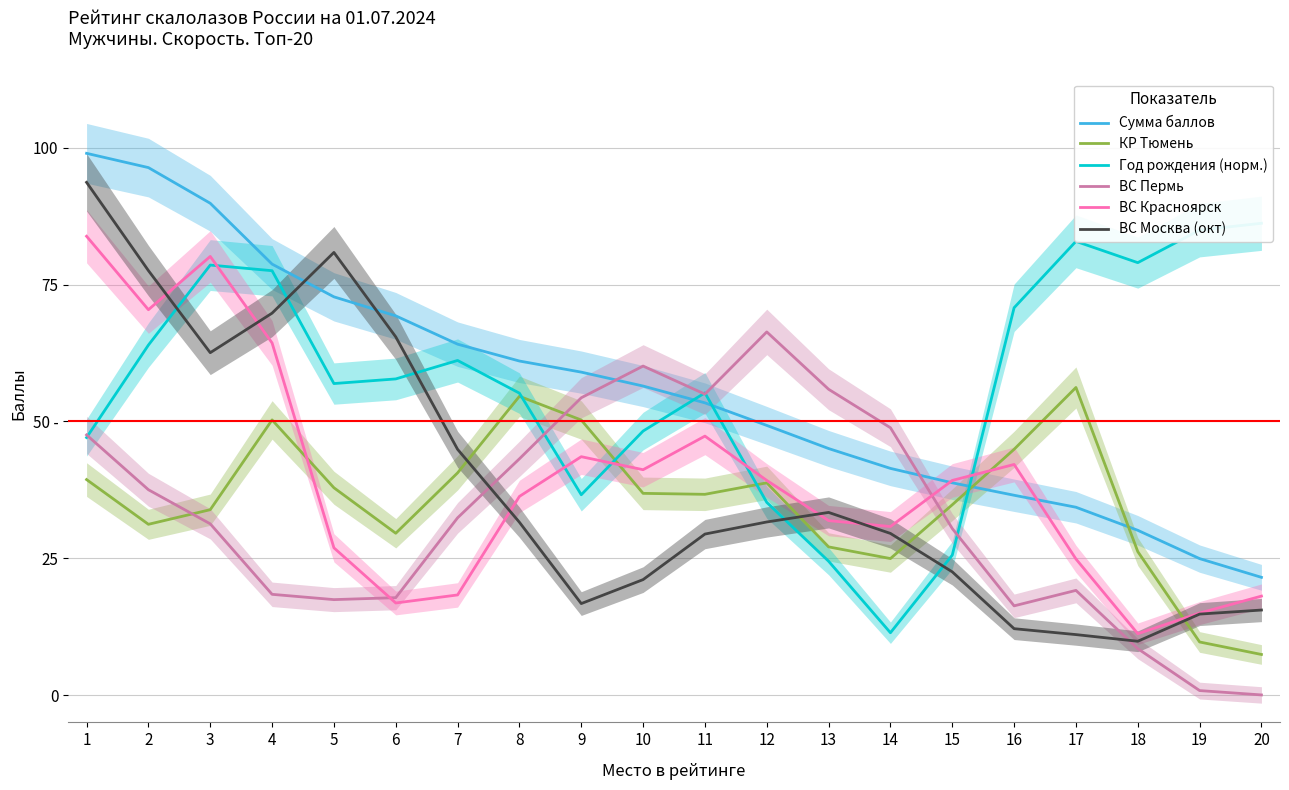

What is the sum of the ВС Красноярск values at 1 and 18?

95.0